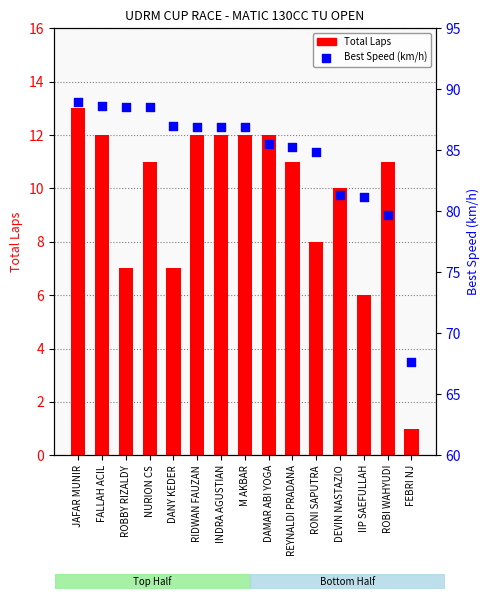

Which series has the widest spread of Y values?

Best Speed (km/h)